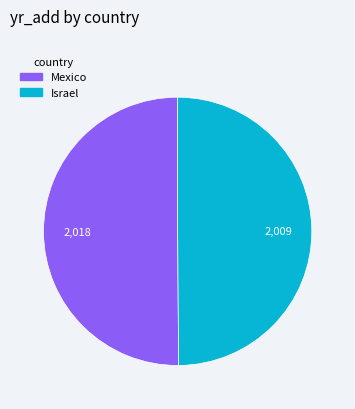

Approximately how many times larger is the value at Mexico compared to Israel?

1.0